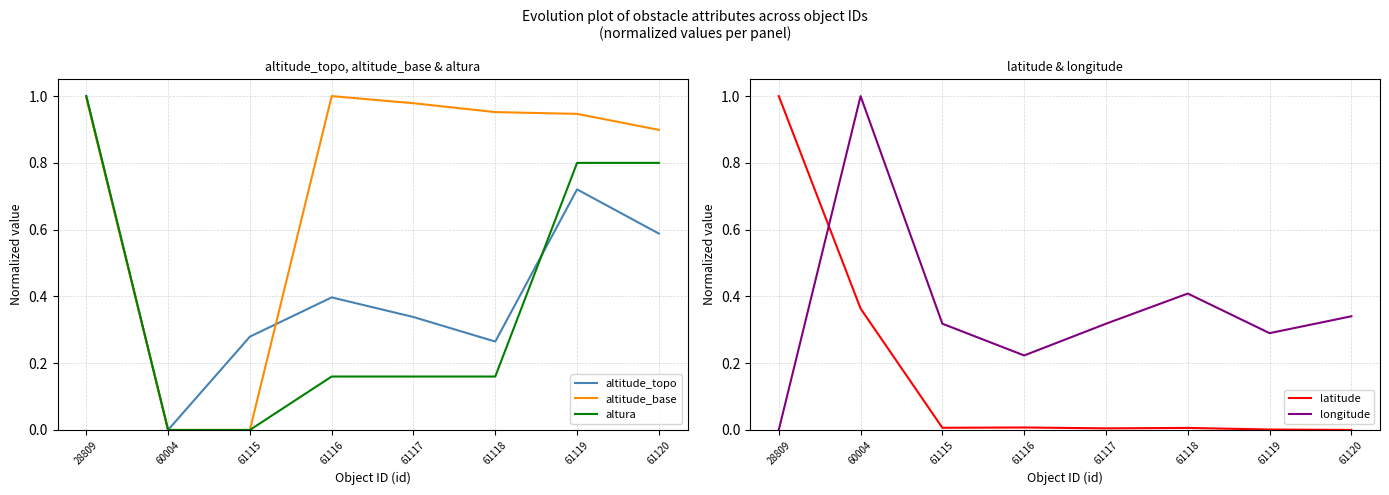

Which category has the lowest value across all series?

60004